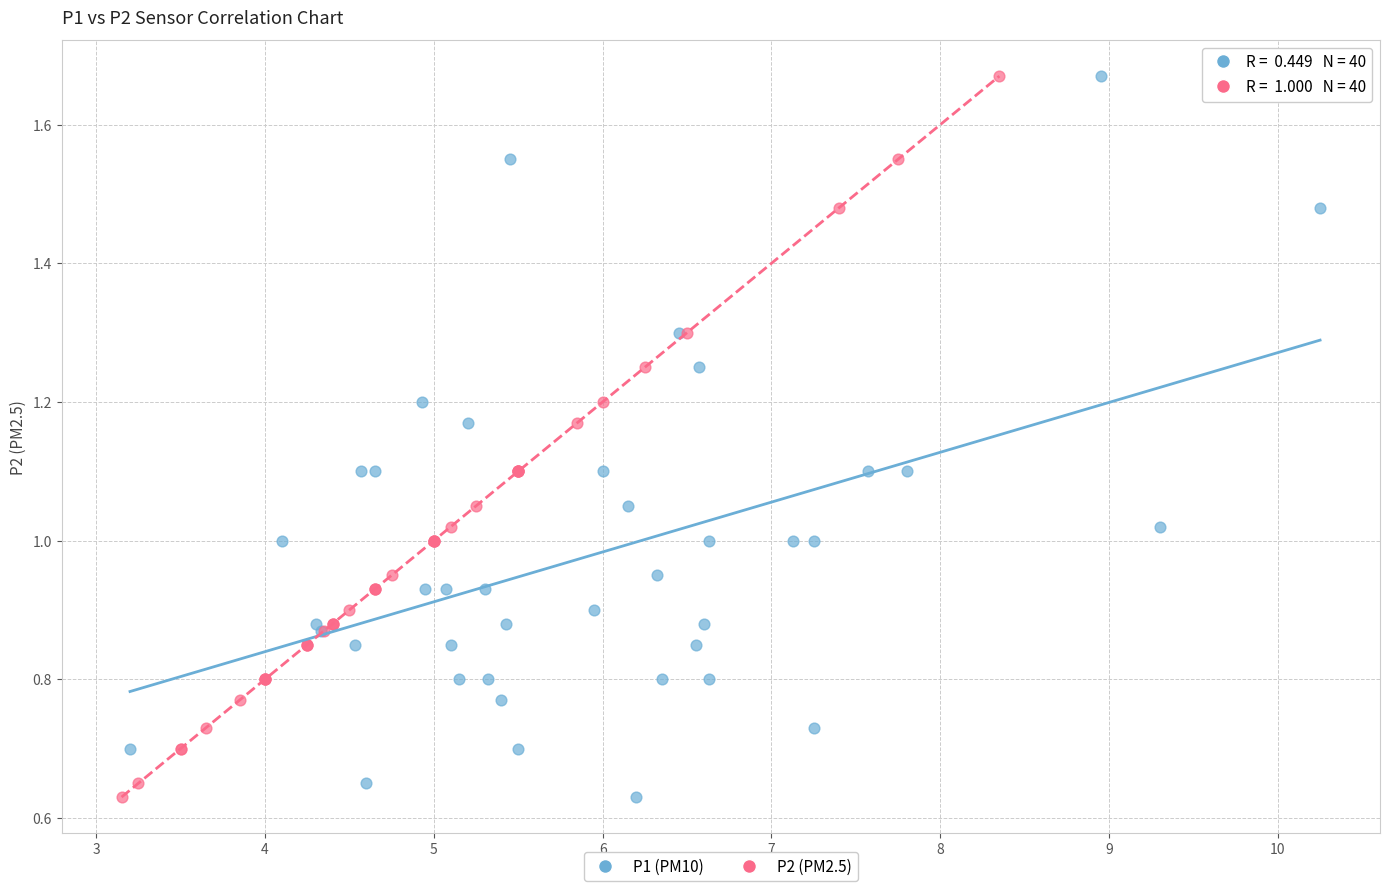

What are all the series names shown in the legend?

P1 (PM10), P2 (PM2.5)